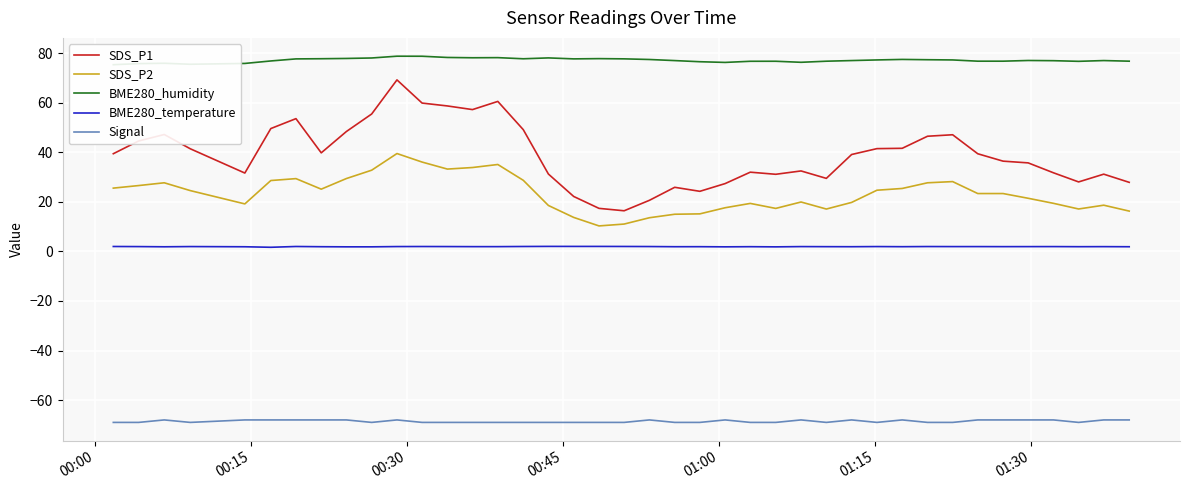

True or false: BME280_humidity and SDS_P2 intersect in this chart.

False